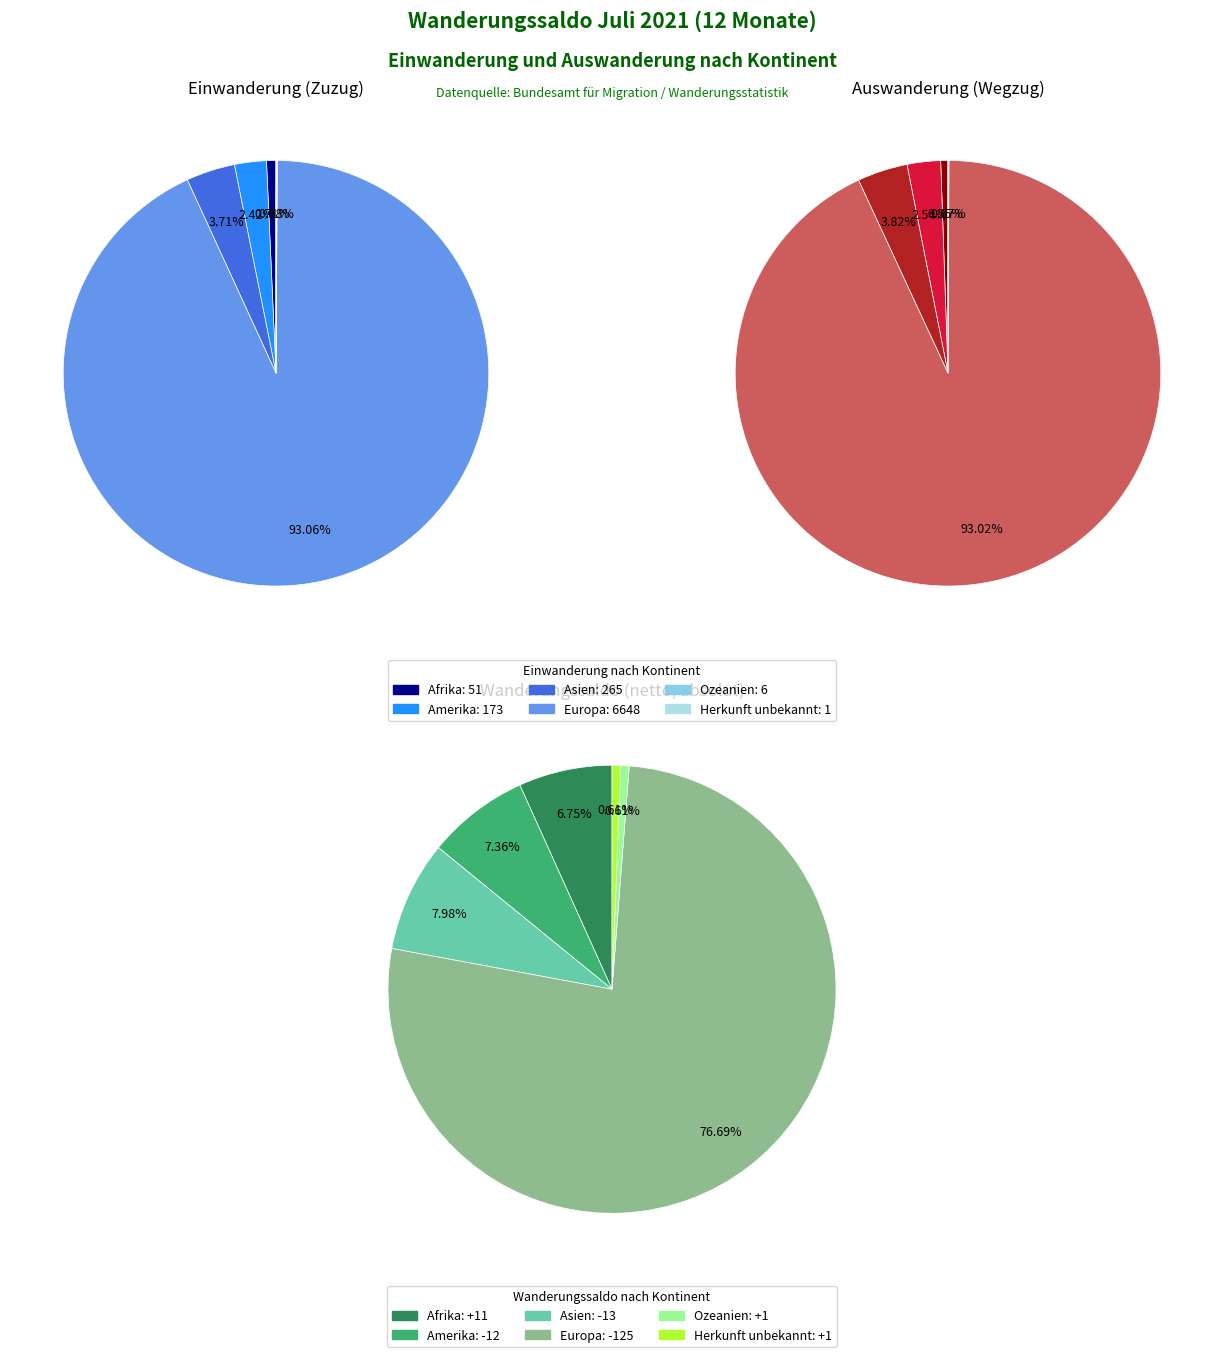

To the nearest percent, what is the difference between the largest and smallest slice percentages?

93%